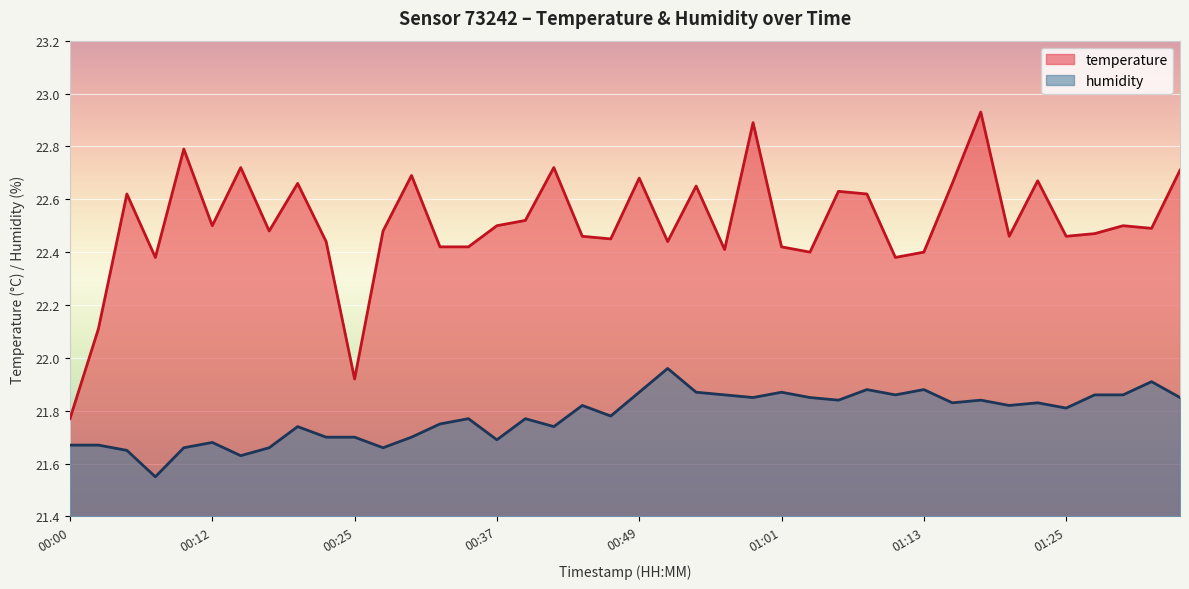

Which has a higher value, 01:20 or 00:51?

01:20